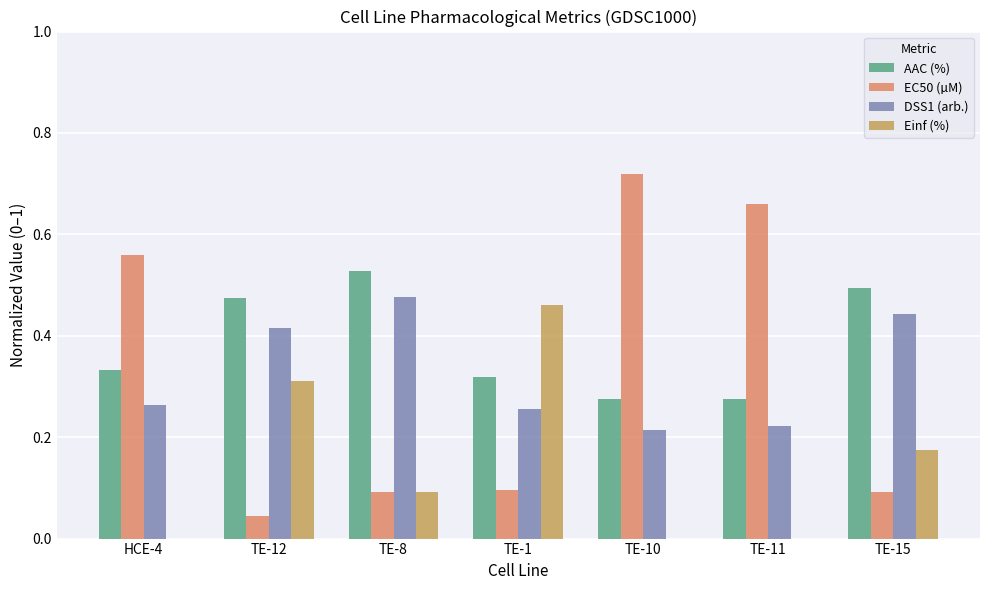

Which series changed the most between HCE-4 and TE-10?

EC50 (µM)